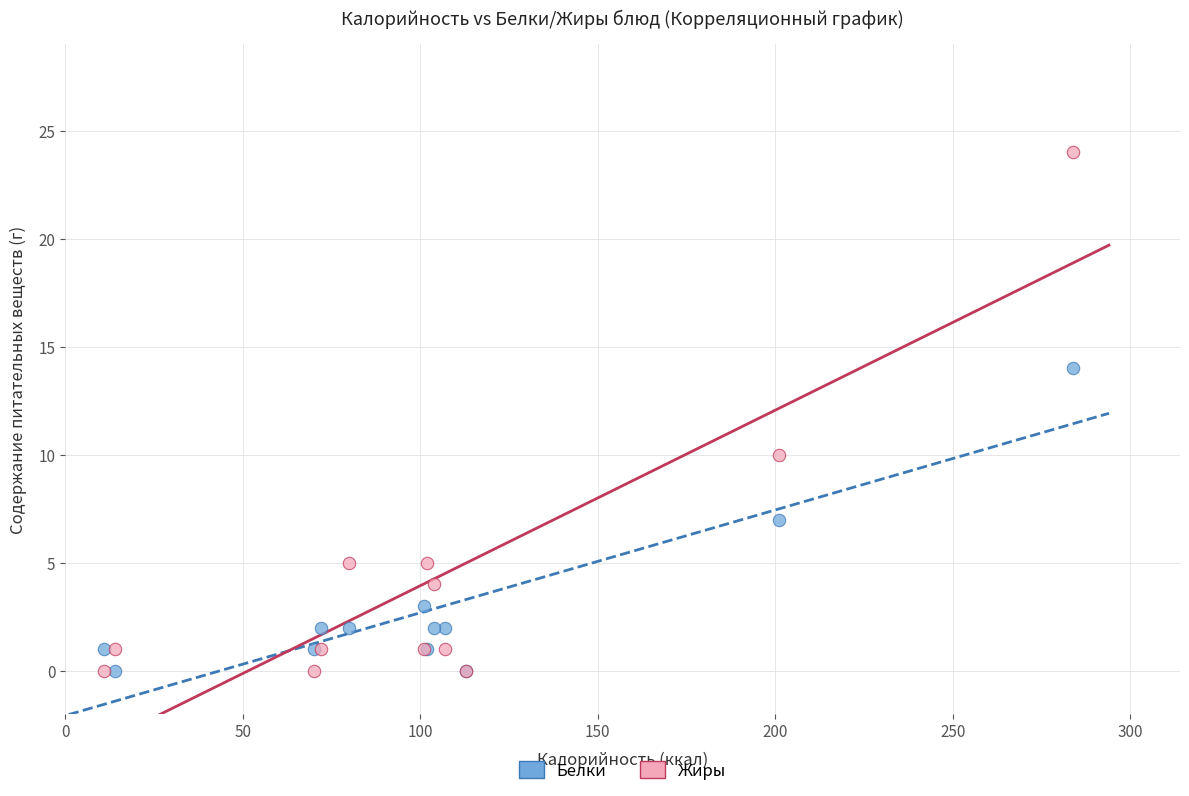

Which series reaches the maximum Y coordinate?

Жиры